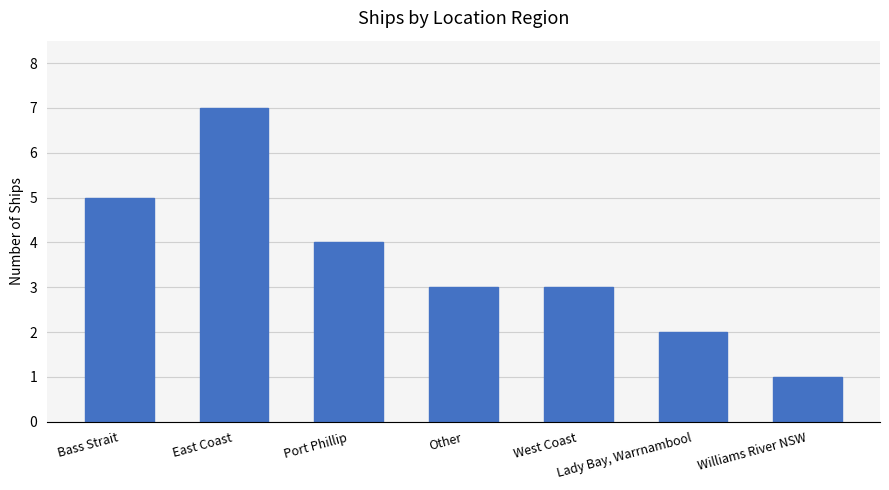

What is the change in value from Lady Bay, Warrnambool to Williams River NSW?

-1